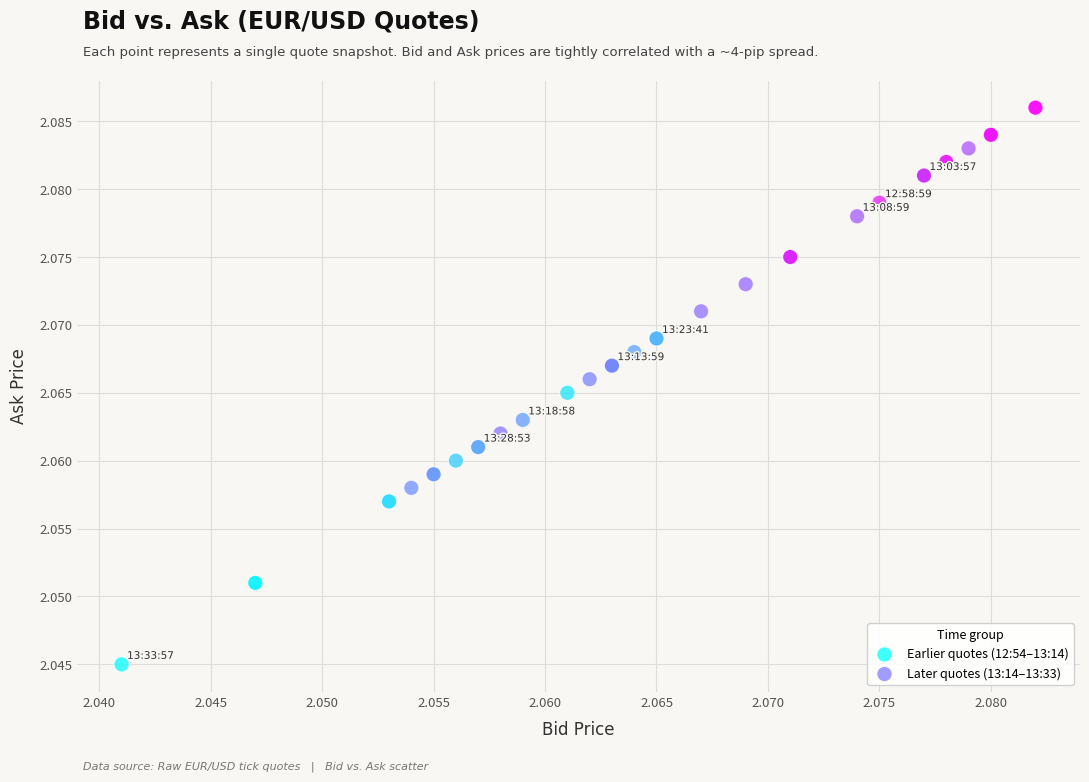

What are all the series names shown in the legend?

Earlier quotes (12:54–13:14), Later quotes (13:14–13:33)